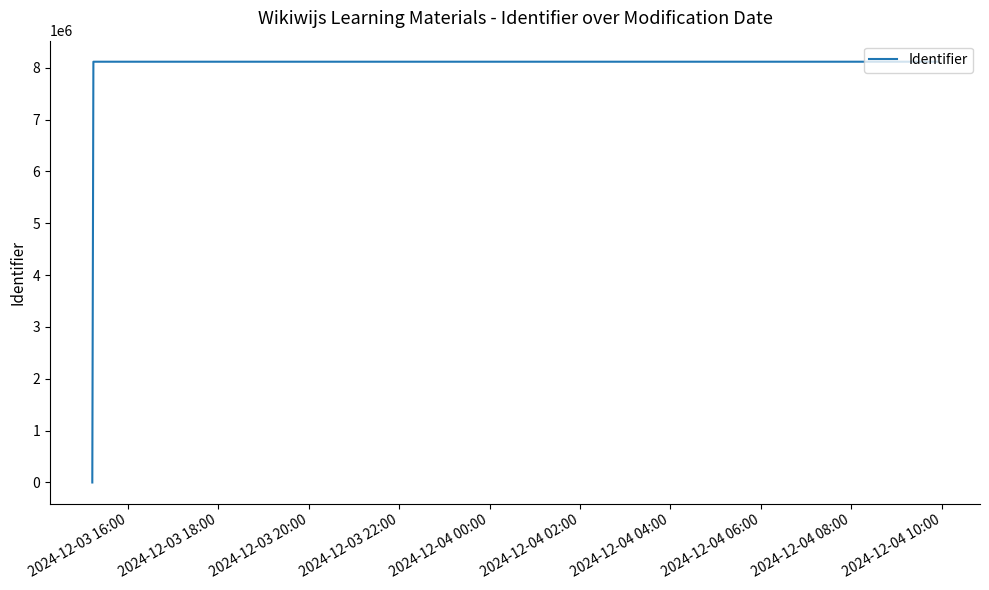

Reading left to right, transcribe all the data shown in this chart.

0	8115811	8115810	8115813	8116023